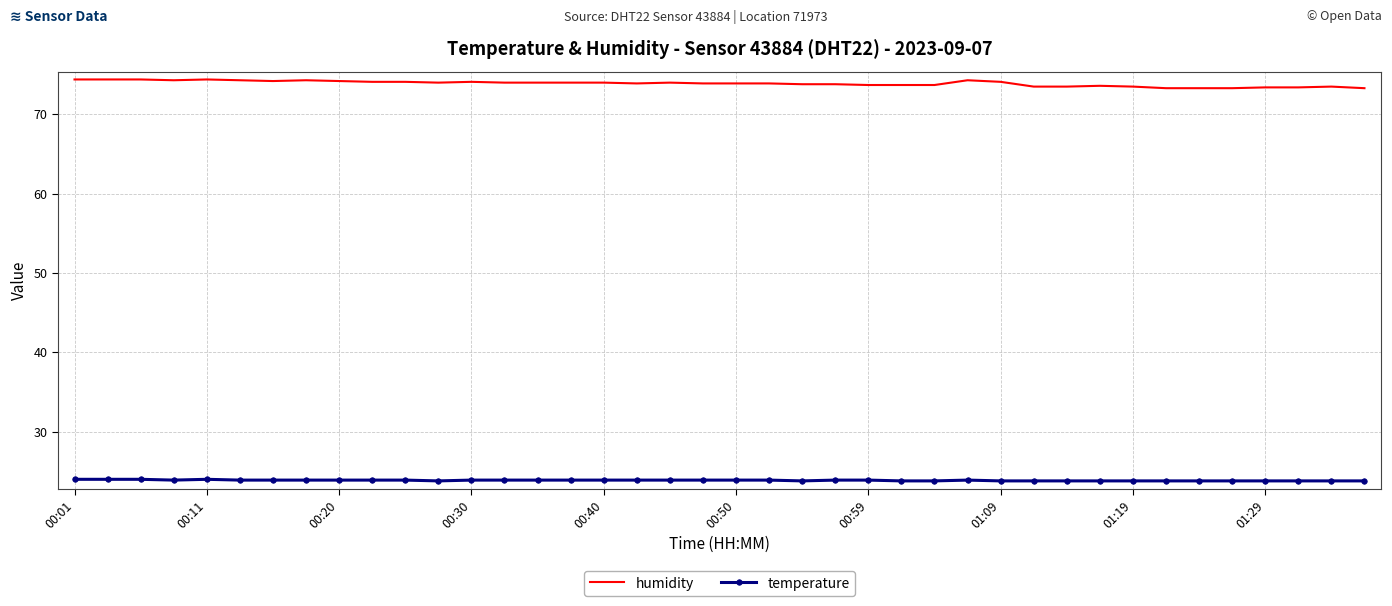

List the series in order of their overall mean, lowest first.

temperature, humidity